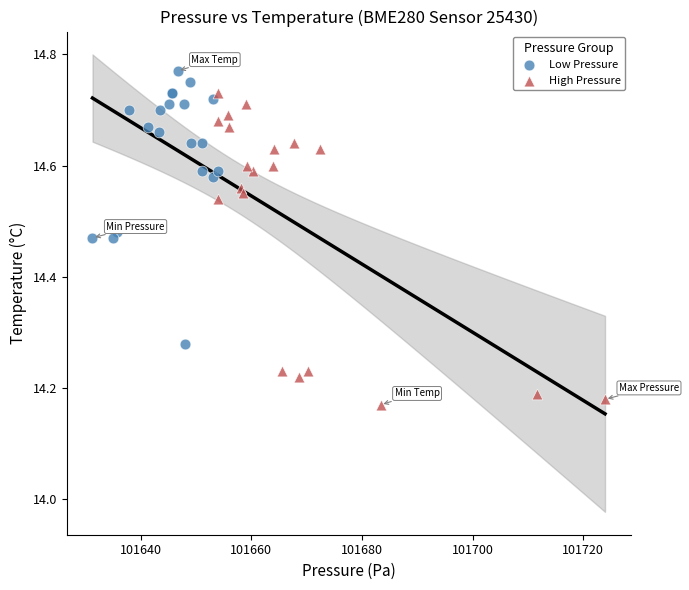

Which series reaches the minimum Y coordinate?

High Pressure